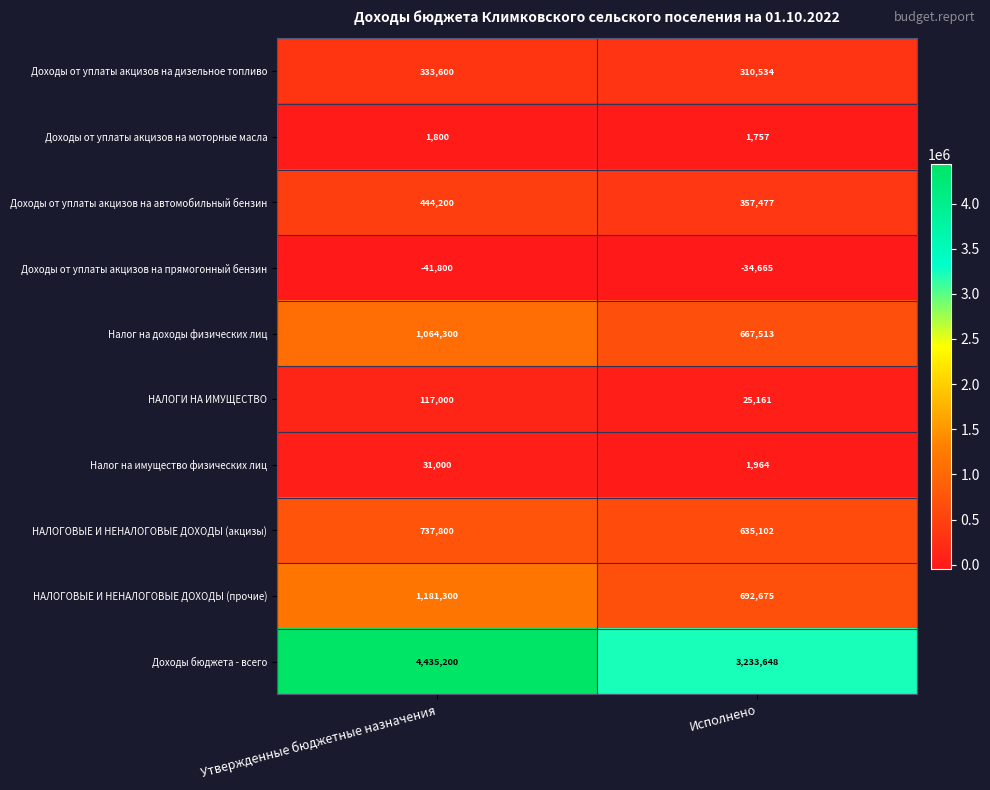

What is the spread (max minus min) of values at Утвержденные бюджетные назначения?

4477000